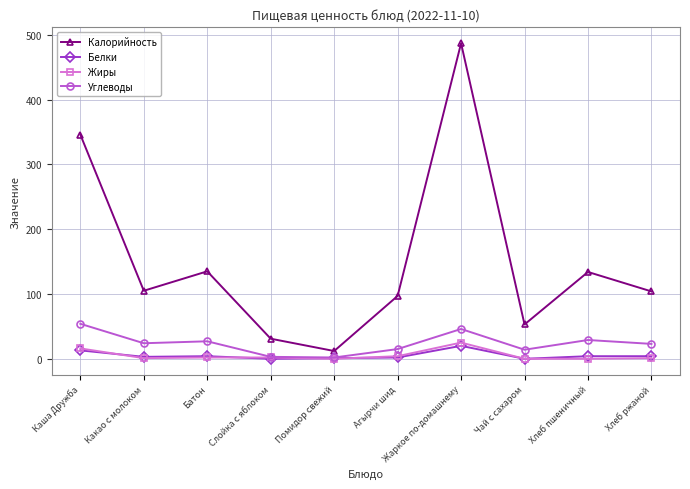

True or false: Жиры and Калорийность cross at least once.

False